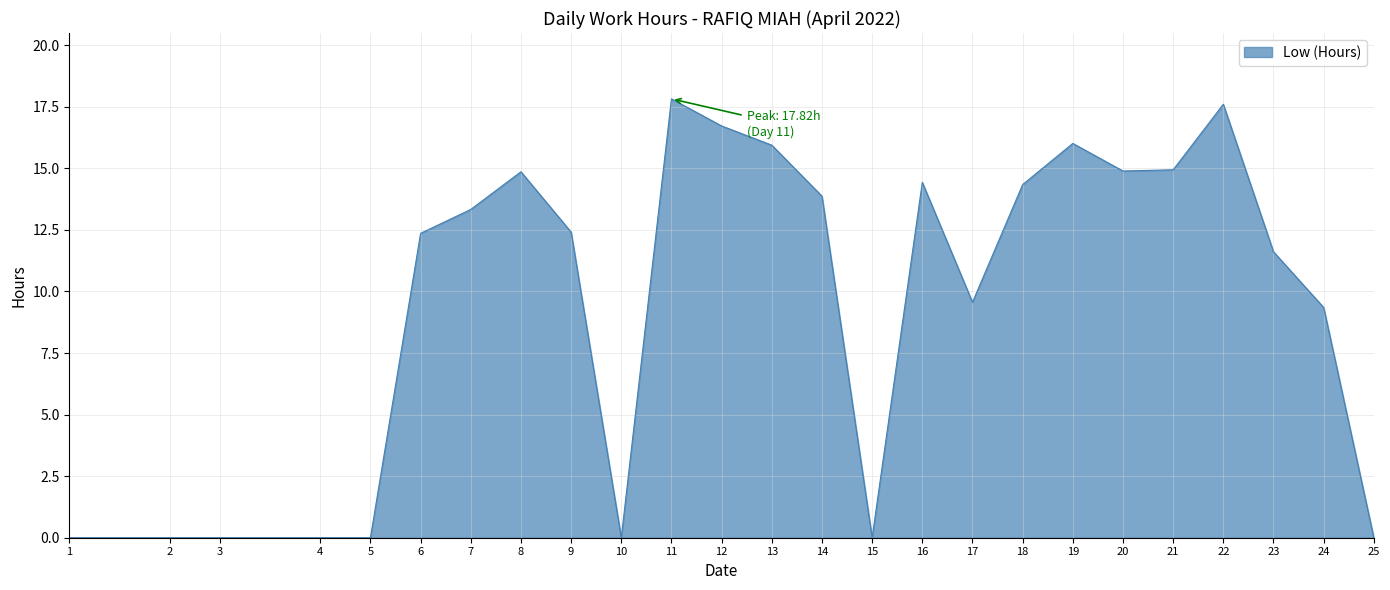

What is the greatest value displayed?

17.8